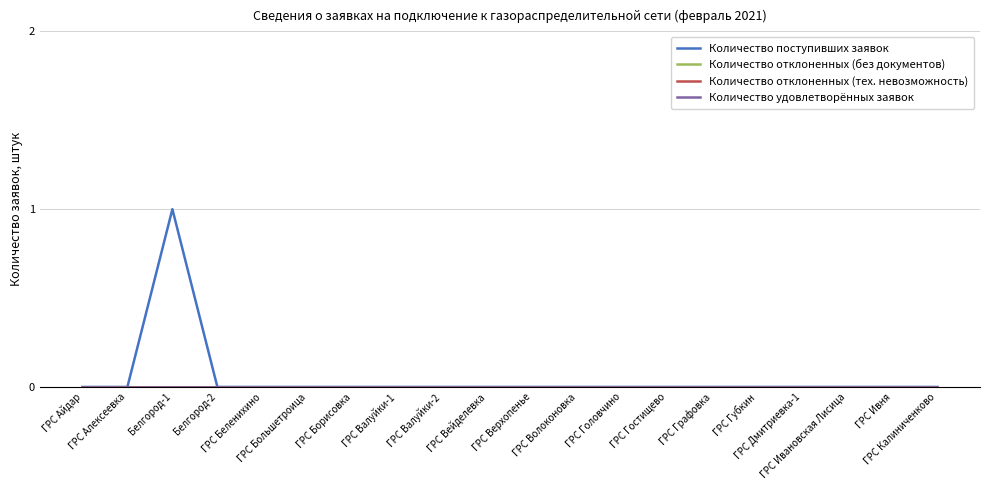

Rank the series by their maximum value, from highest to lowest.

Количество поступивших заявок, Количество отклоненных (без документов), Количество отклоненных (тех. невозможность), Количество удовлетворённых заявок